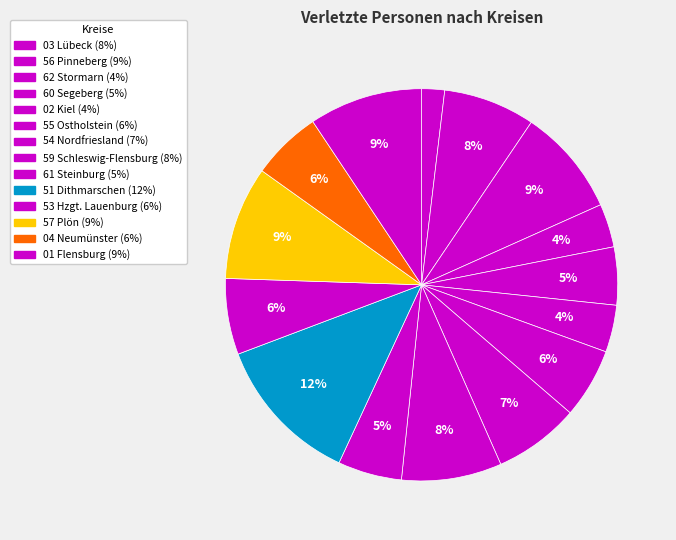

Count the number of slices in the pie.

15